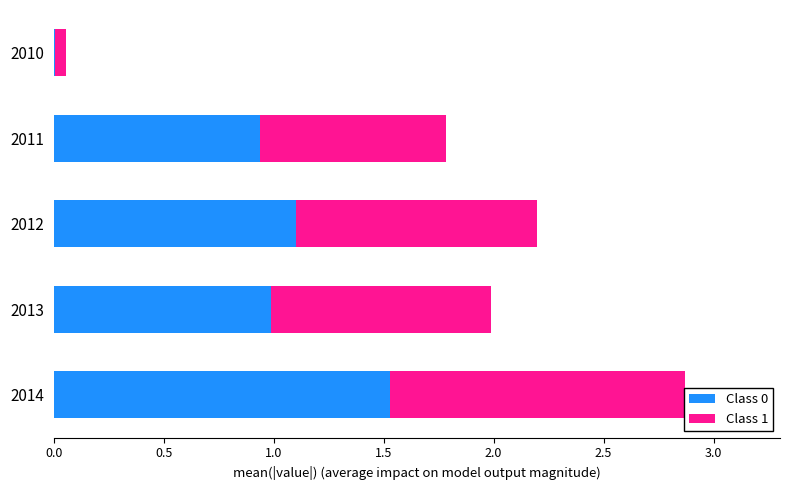

What is the maximum value for Class 0?

1.5